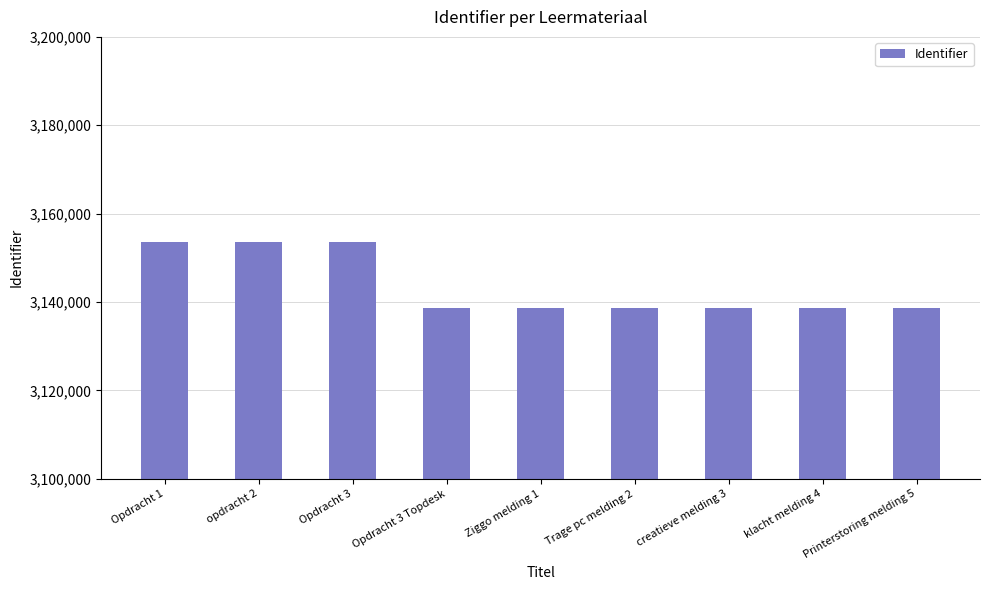

What is the smallest value displayed?

3138705